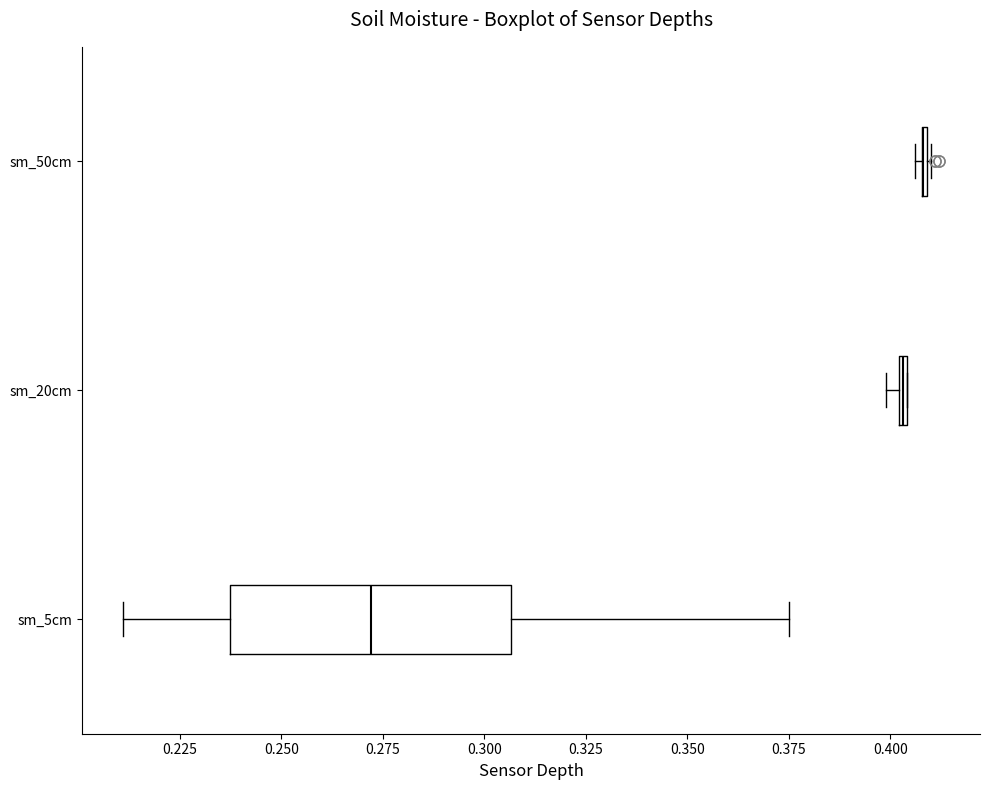

Which box is the widest, from its left edge to its right edge?

sm_5cm